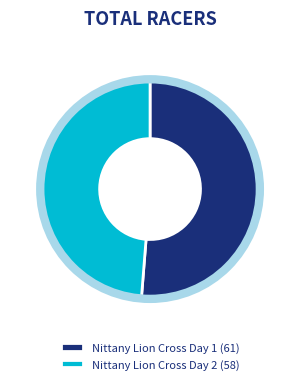

Which slice is the smallest?

Nittany Lion Cross Day 2